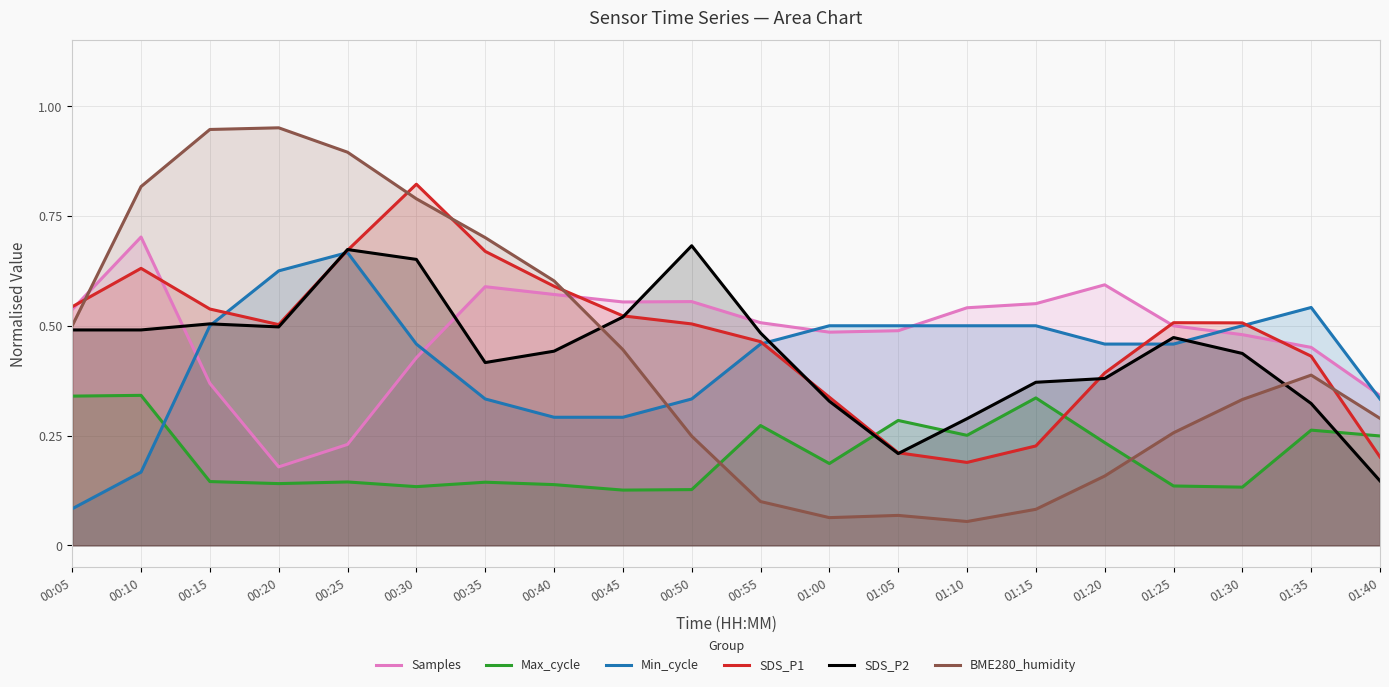

Reading left to right, extract all data points from this chart.

Samples: 00:05=0.5	00:10=0.7	00:15=0.4	00:20=0.2	00:25=0.2	00:30=0.4	00:35=0.6	00:40=0.6	00:45=0.6	00:50=0.6	00:55=0.5	01:00=0.5	01:05=0.5	01:10=0.5	01:15=0.6	01:20=0.6	01:25=0.5	01:30=0.5	01:35=0.5	01:40=0.3
Max_cycle: 00:05=0.3	00:10=0.3	00:15=0.1	00:20=0.1	00:25=0.1	00:30=0.1	00:35=0.1	00:40=0.1	00:45=0.1	00:50=0.1	00:55=0.3	01:00=0.2	01:05=0.3	01:10=0.3	01:15=0.3	01:20=0.2	01:25=0.1	01:30=0.1	01:35=0.3	01:40=0.2
Min_cycle: 00:05=0.1	00:10=0.2	00:15=0.5	00:20=0.6	00:25=0.7	00:30=0.5	00:35=0.3	00:40=0.3	00:45=0.3	00:50=0.3	00:55=0.5	01:00=0.5	01:05=0.5	01:10=0.5	01:15=0.5	01:20=0.5	01:25=0.5	01:30=0.5	01:35=0.5	01:40=0.3
SDS_P1: 00:05=0.5	00:10=0.6	00:15=0.5	00:20=0.5	00:25=0.7	00:30=0.8	00:35=0.7	00:40=0.6	00:45=0.5	00:50=0.5	00:55=0.5	01:00=0.3	01:05=0.2	01:10=0.2	01:15=0.2	01:20=0.4	01:25=0.5	01:30=0.5	01:35=0.4	01:40=0.2
SDS_P2: 00:05=0.5	00:10=0.5	00:15=0.5	00:20=0.5	00:25=0.7	00:30=0.7	00:35=0.4	00:40=0.4	00:45=0.5	00:50=0.7	00:55=0.5	01:00=0.3	01:05=0.2	01:10=0.3	01:15=0.4	01:20=0.4	01:25=0.5	01:30=0.4	01:35=0.3	01:40=0.1
BME280_humidity: 00:05=0.5	00:10=0.8	00:15=0.9	00:20=1.0	00:25=0.9	00:30=0.8	00:35=0.7	00:40=0.6	00:45=0.4	00:50=0.2	00:55=0.1	01:00=0.1	01:05=0.1	01:10=0.1	01:15=0.1	01:20=0.2	01:25=0.3	01:30=0.3	01:35=0.4	01:40=0.3